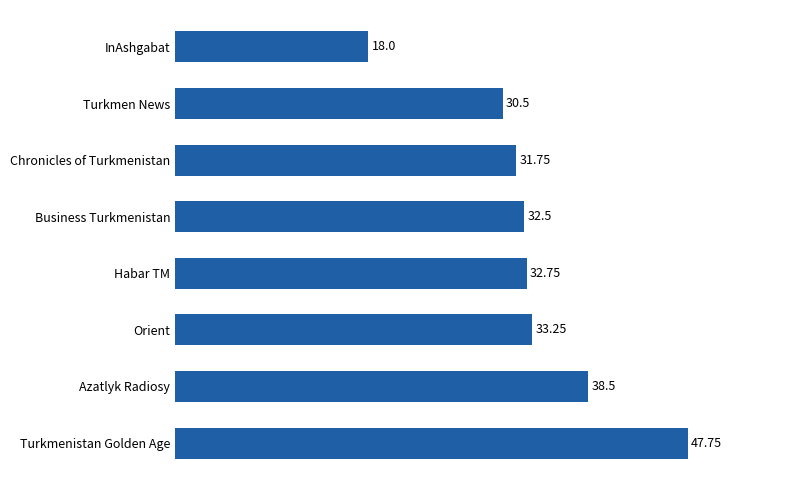

What is the label of the 5th bar from the bottom?

Business Turkmenistan